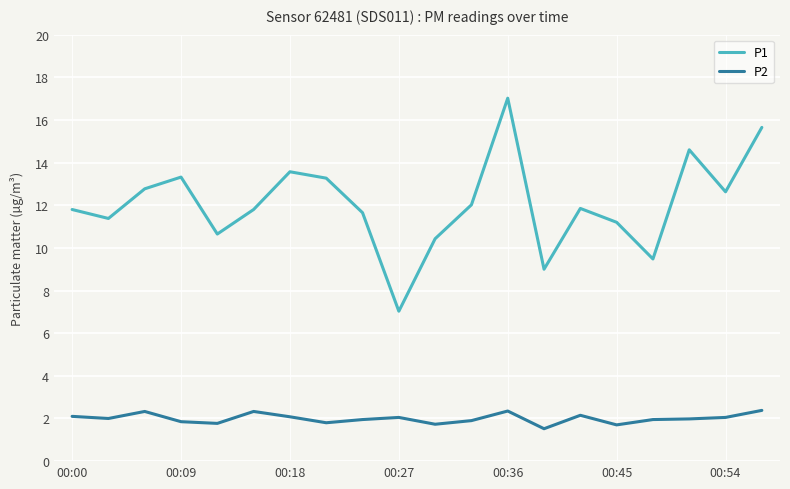

What is the maximum value shown in the chart?

17.0